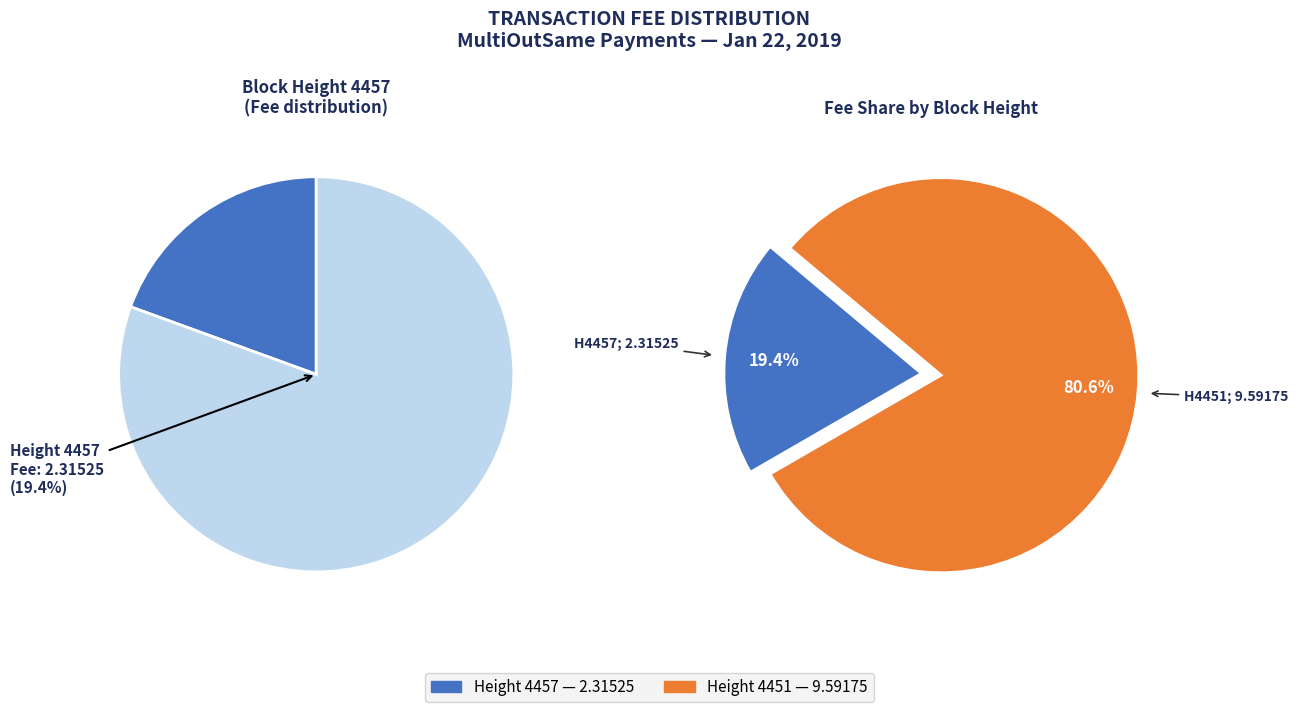

What is the change in value from 4457 to 4451?

+7.3